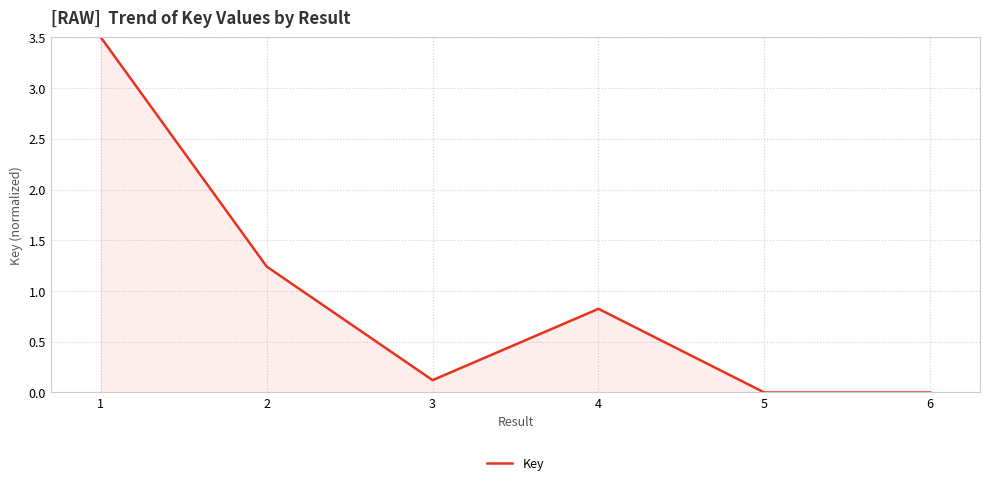

What is the average value?

0.9